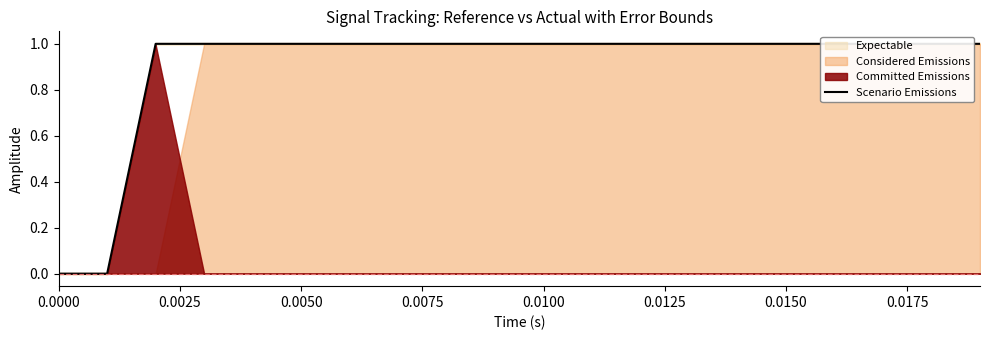

How many values are above zero?

18